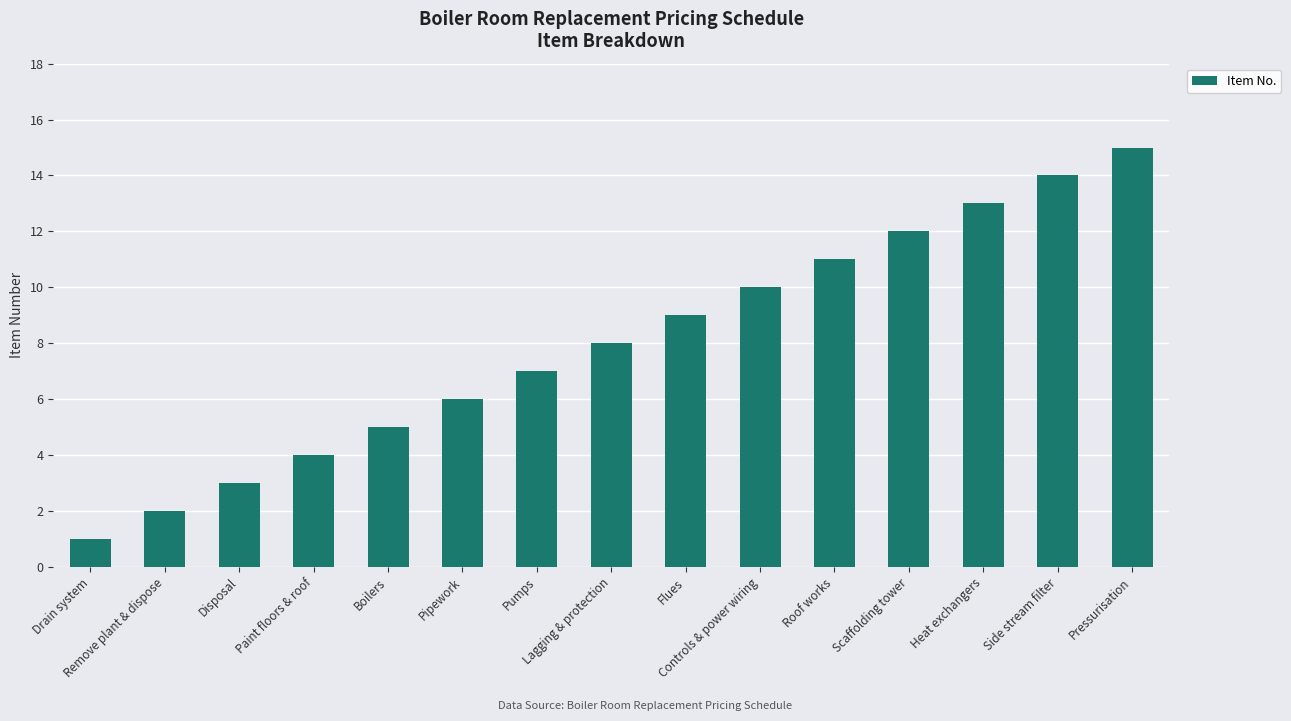

What is the label of the 8th bar from the right?

Lagging & protection